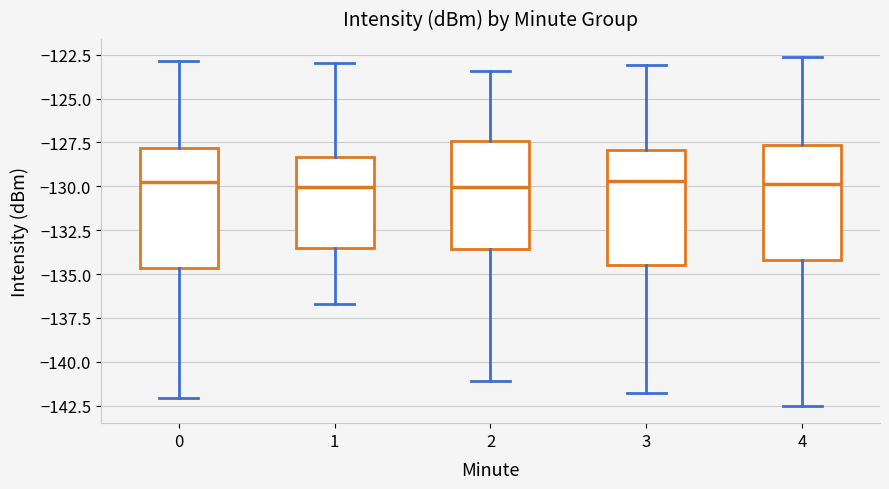

Where does the median line of the box at x = 1 sit on the y-axis? The values are not printed on the chart, so give them approximately, as read against the axis.

-130.0